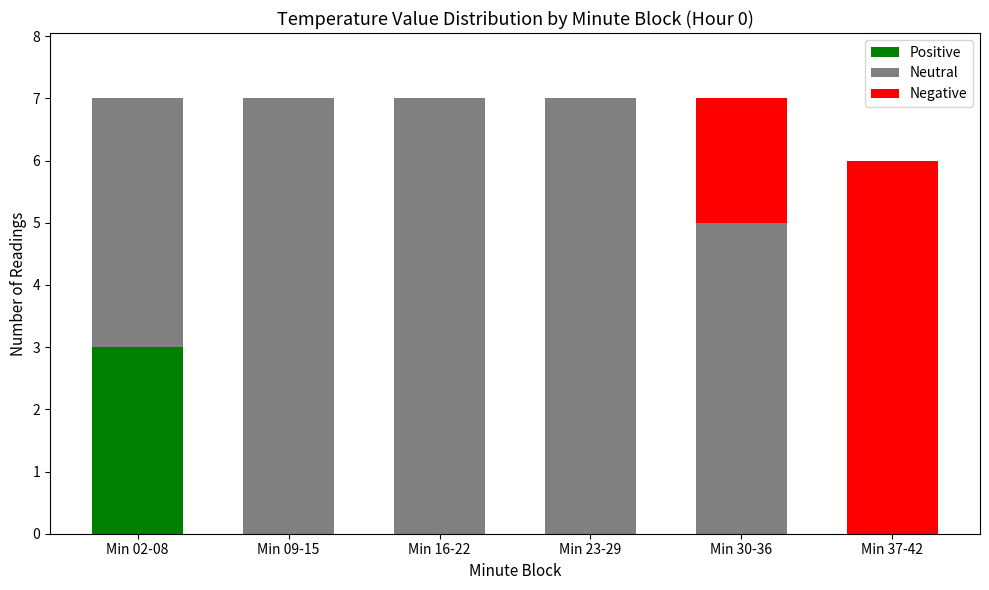

The Positive series shows 0 at Min 37-42. True or false?

True